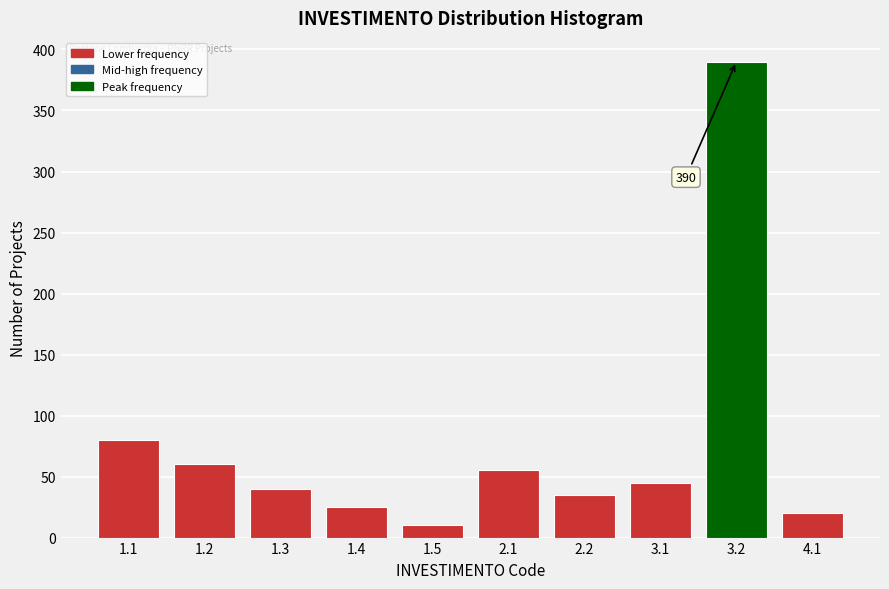

Reading left to right, list all the values displayed in this chart.

80	60	40	25	10	55	35	45	390	20